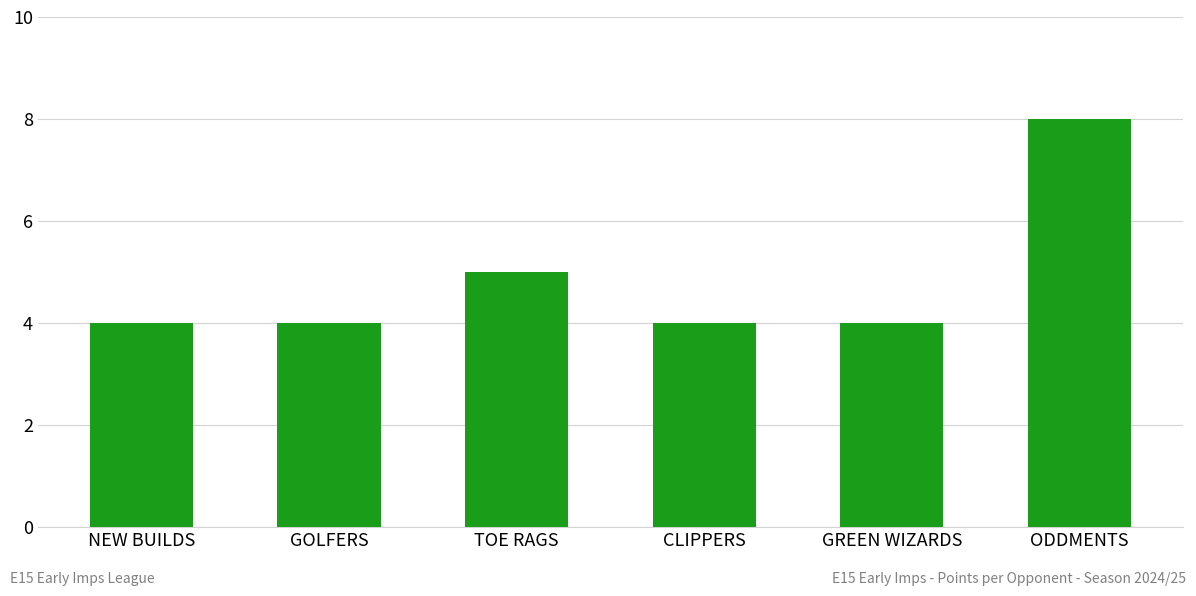

What is the approximate value at NEW BUILDS?

4